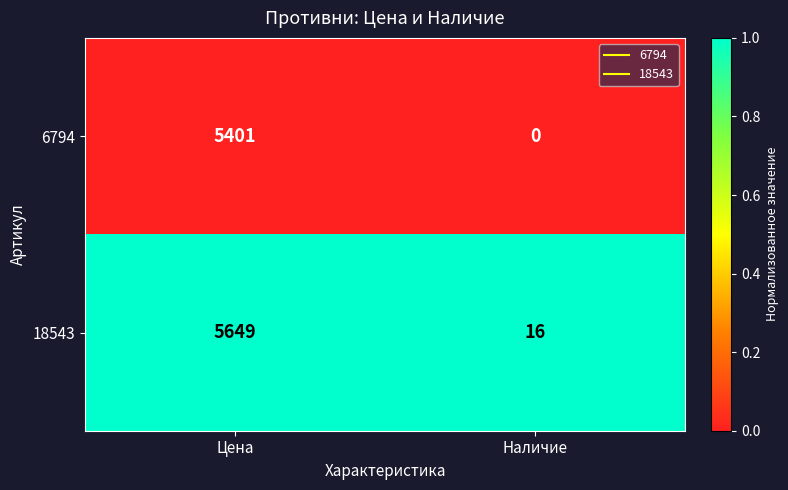

What is the difference between the 18543 values at Цена and Наличие?

5633